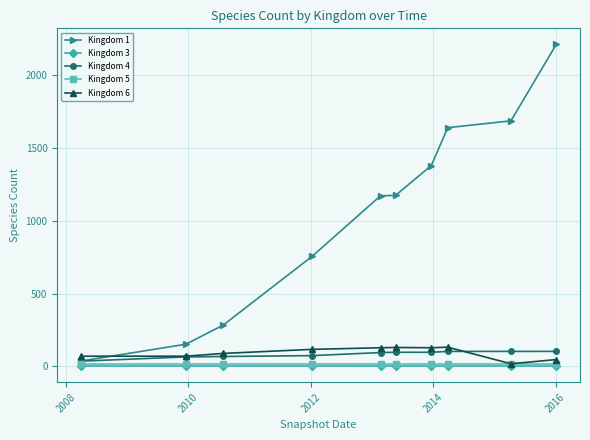

How many lines are shown in the chart?

5